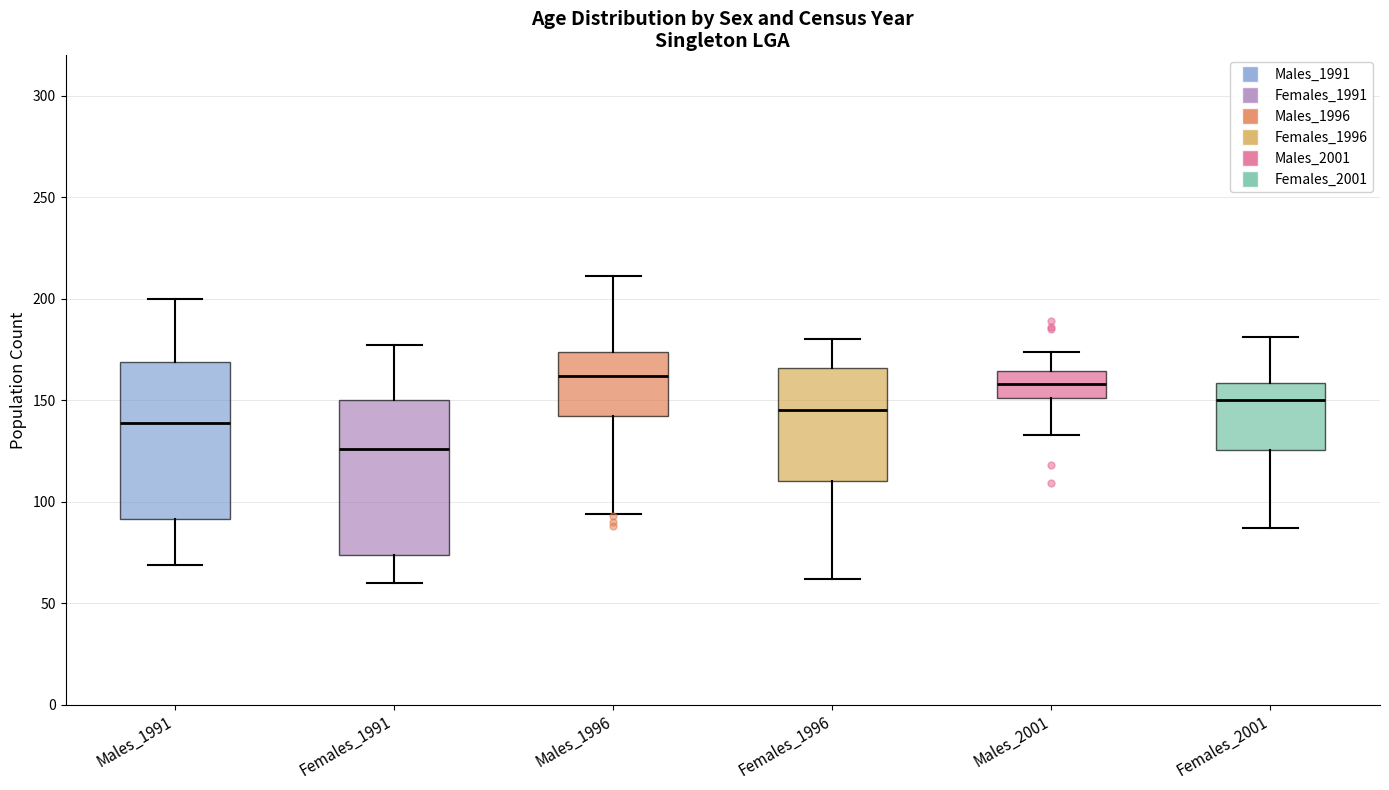

Where does the upper whisker of the box for Males_1991 end on the y-axis? The values are not printed on the chart, so give them approximately, as read against the axis.

200